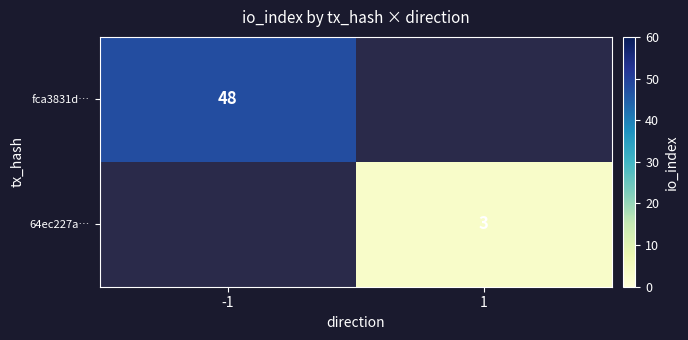

Which label corresponds to the largest value in the chart?

-1